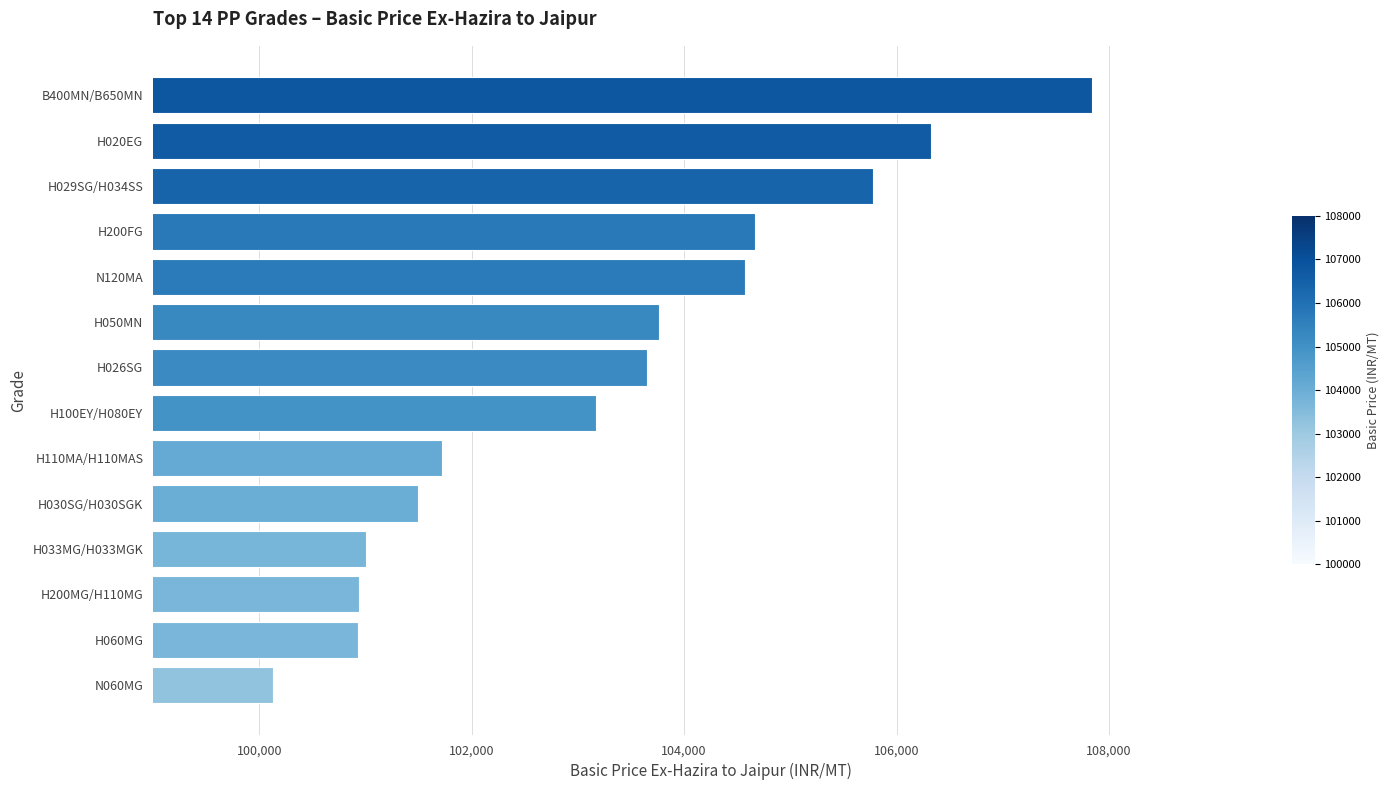

Is it true that the value at N120MA is 141891?

False